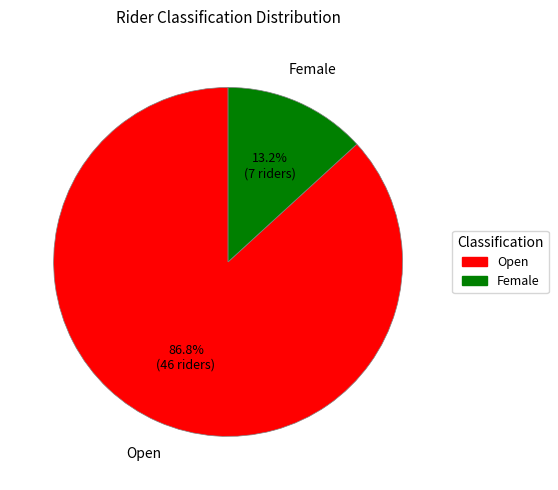

True or false: Female accounts for 13% of the total.

True